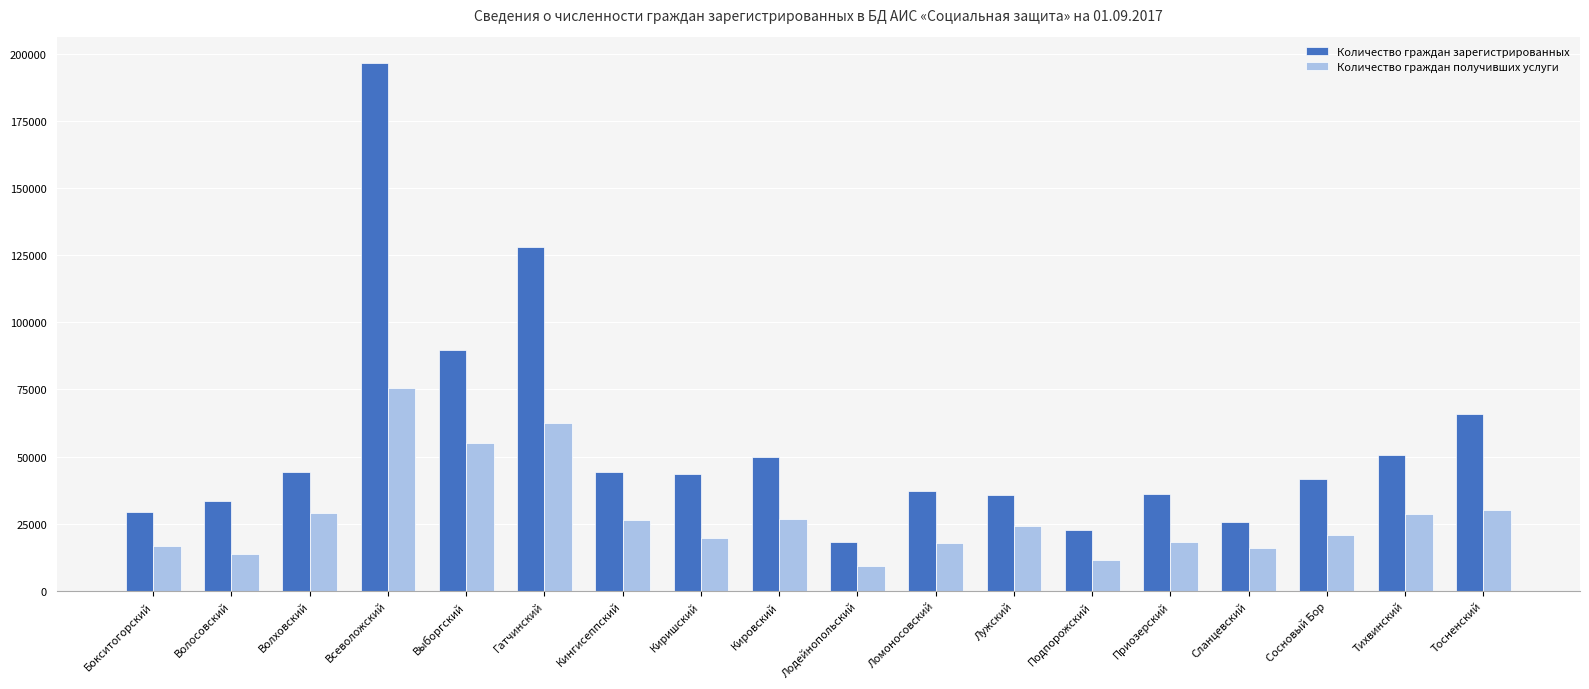

At which category is the sum across all series the highest?

Всеволожский